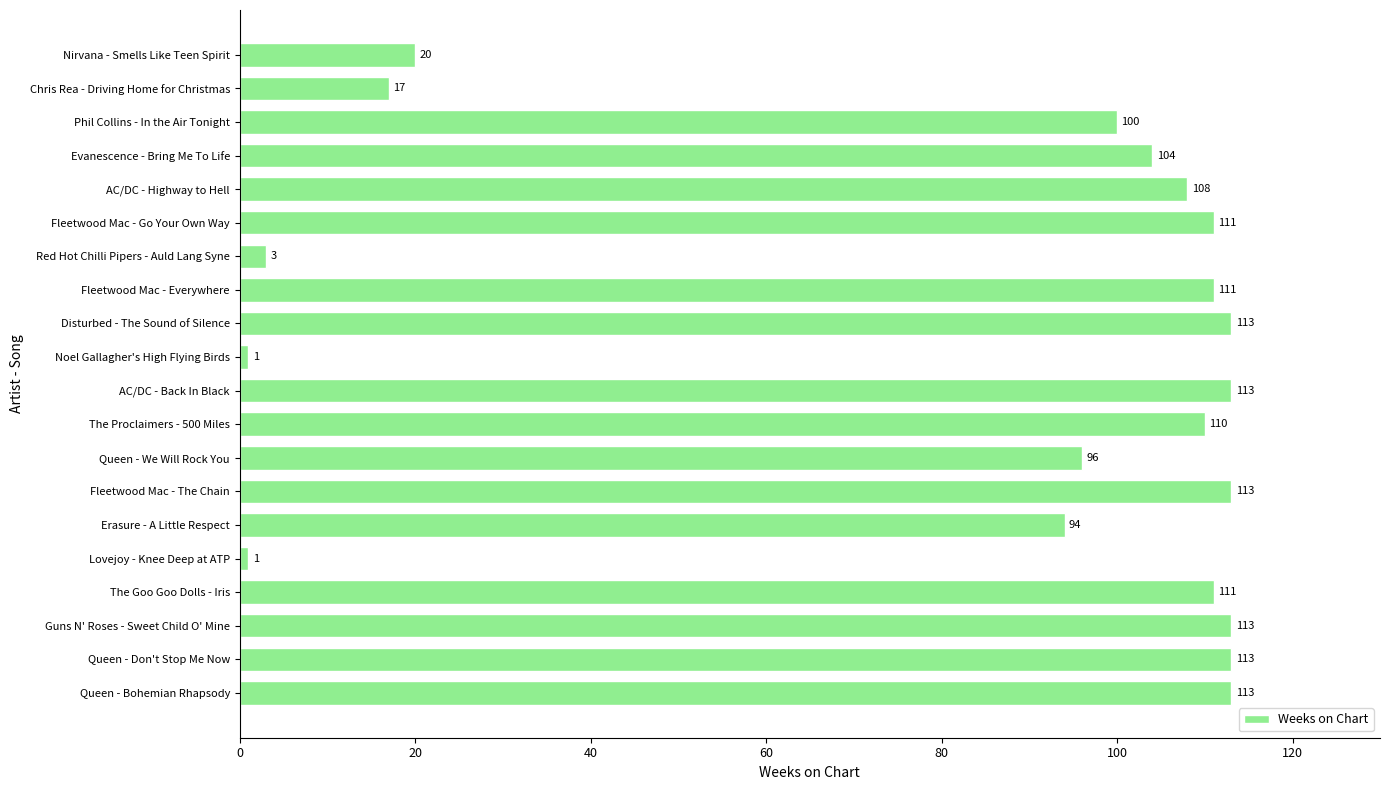

Reading top to bottom, what are all the values shown in this chart?

20	17	100	104	108	111	3	111	113	1	113	110	96	113	94	1	111	113	113	113